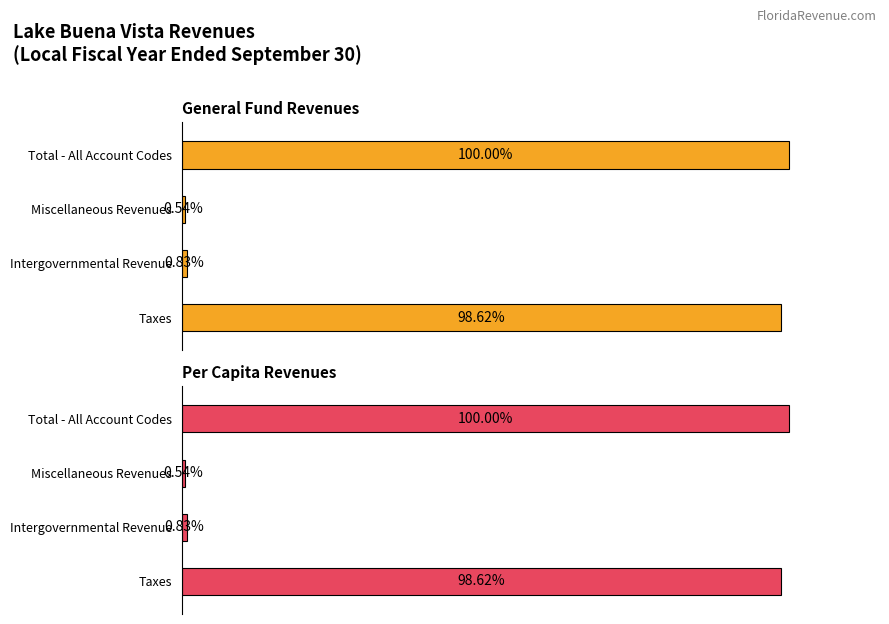

How many values in the Account Total series exceed 2060447?

1